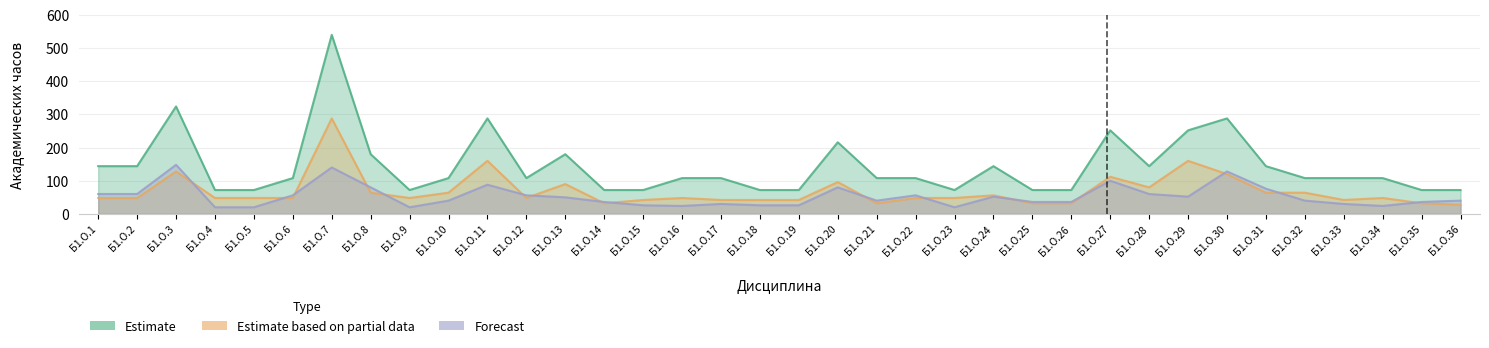

True or false: Estimate based on partial data and Estimate cross at least once.

False